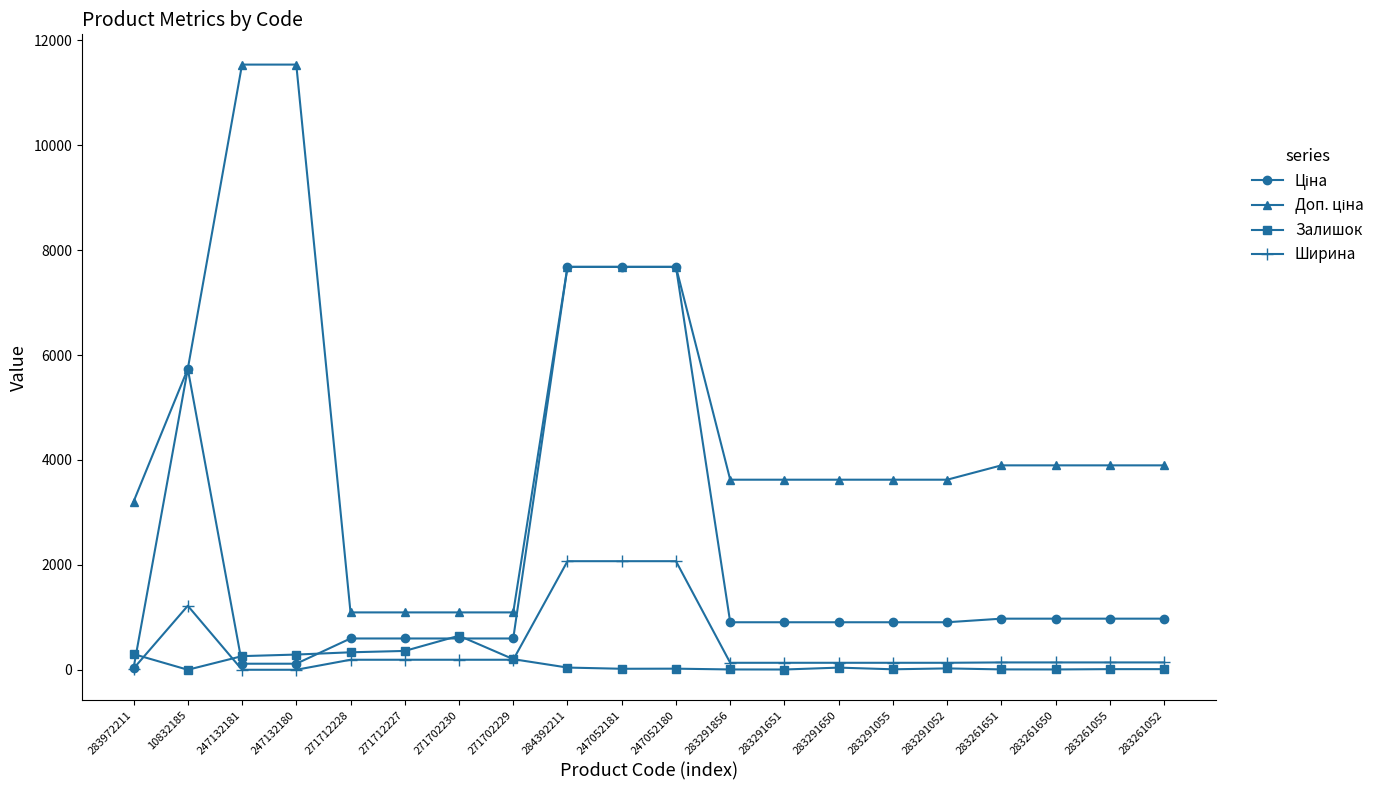

How many data points does each series have?

20